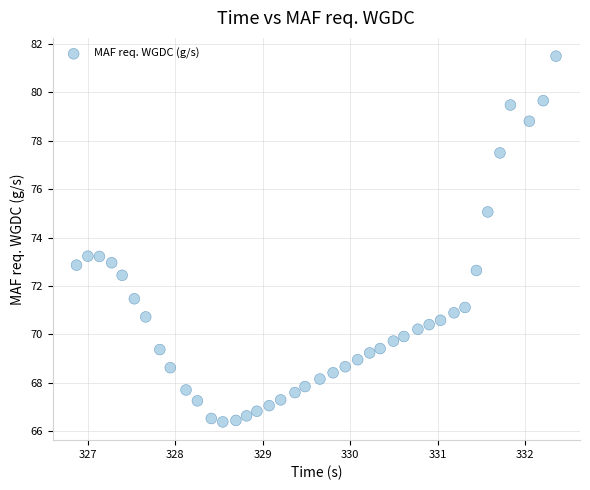

What is the range of Y values (max minus min)?

15.1